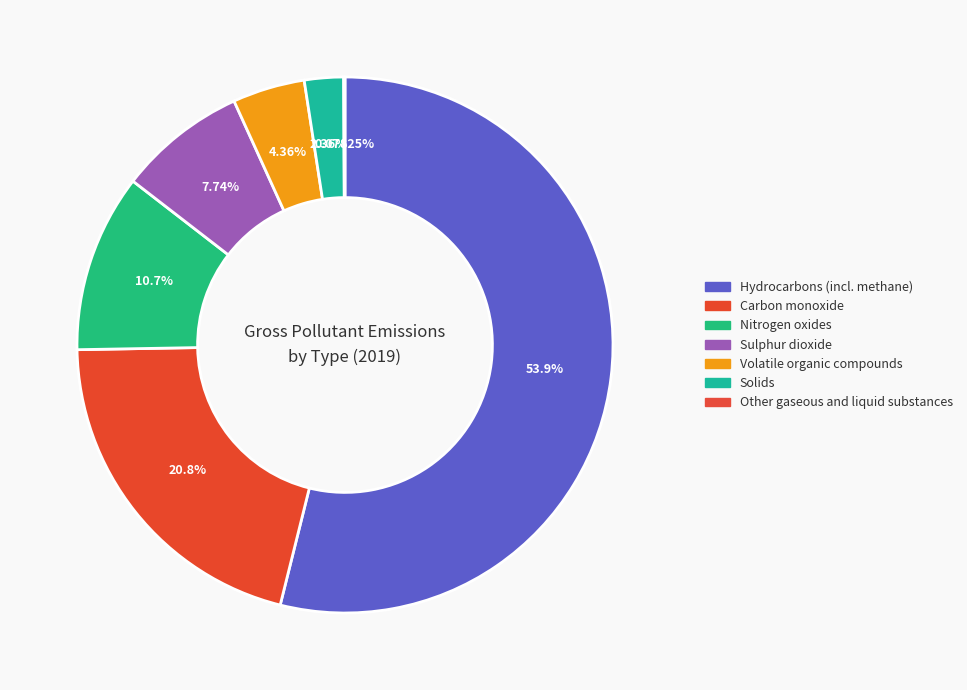

How many segments does this pie chart have?

7